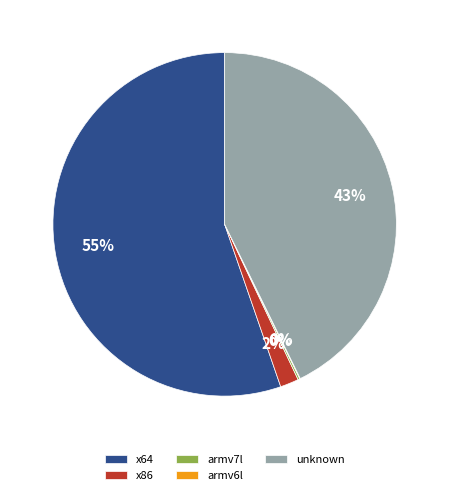

To the nearest percent, what portion does unknown represent?

43%